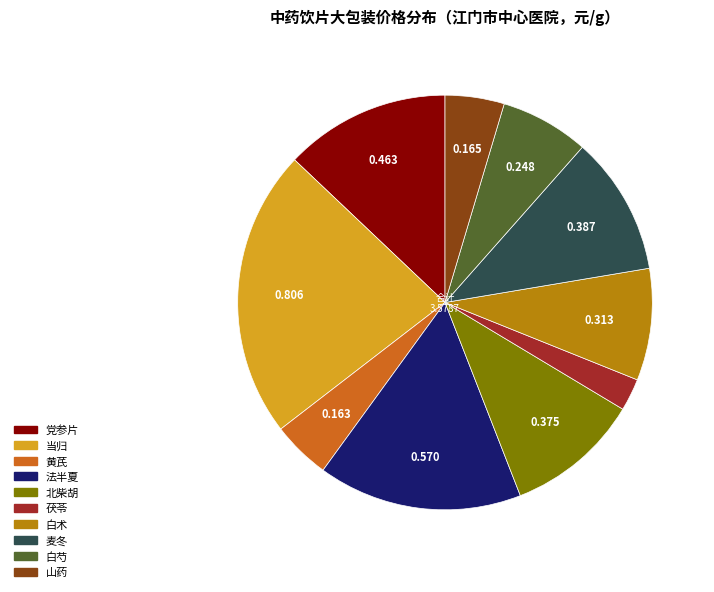

Is there a majority slice in this chart?

No